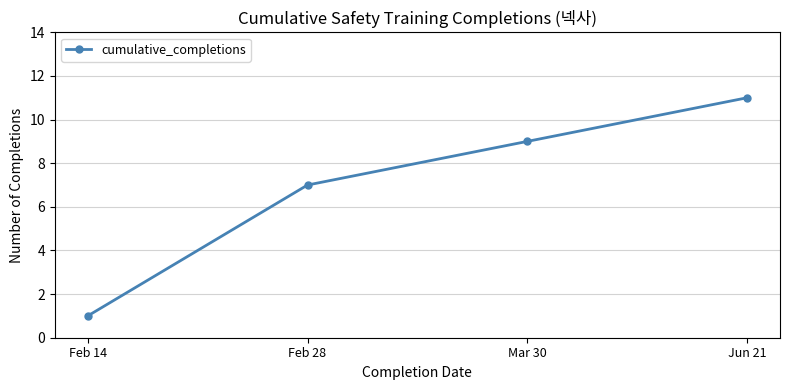

Does the chart display data point markers on the line(s)?

Yes